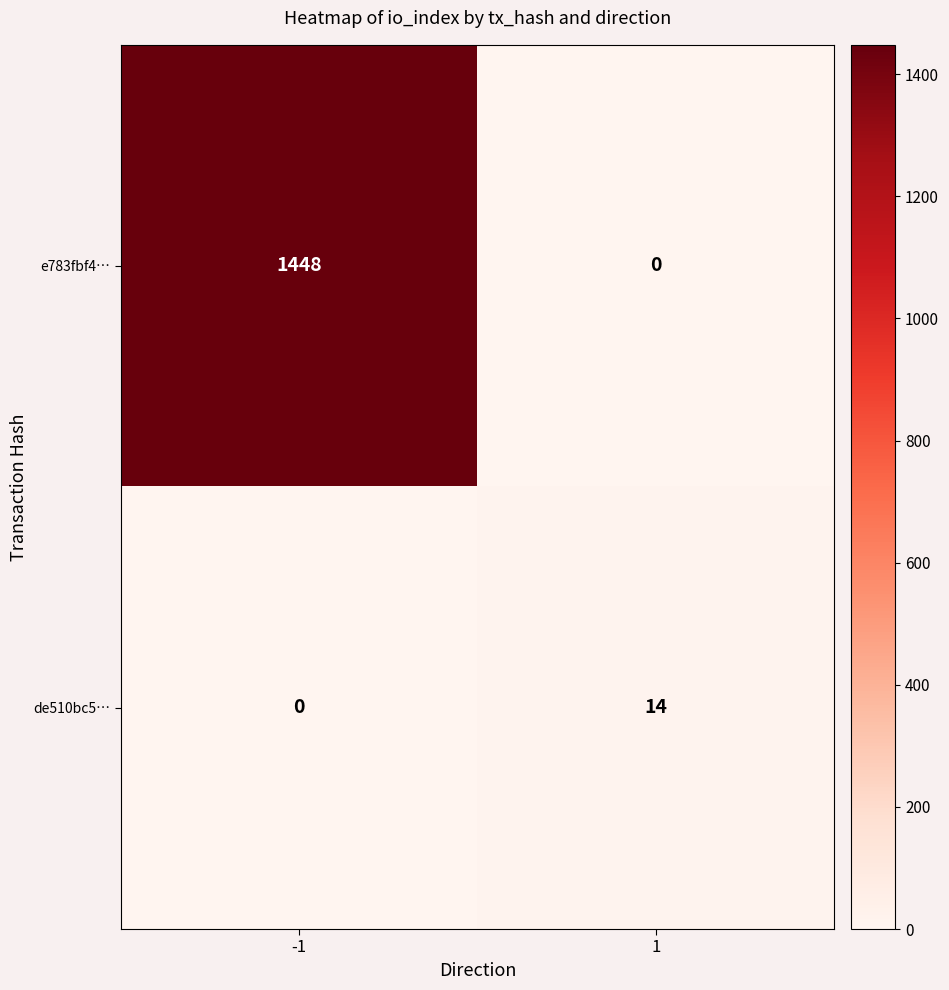

At how many categories does at least one series exceed 885?

1